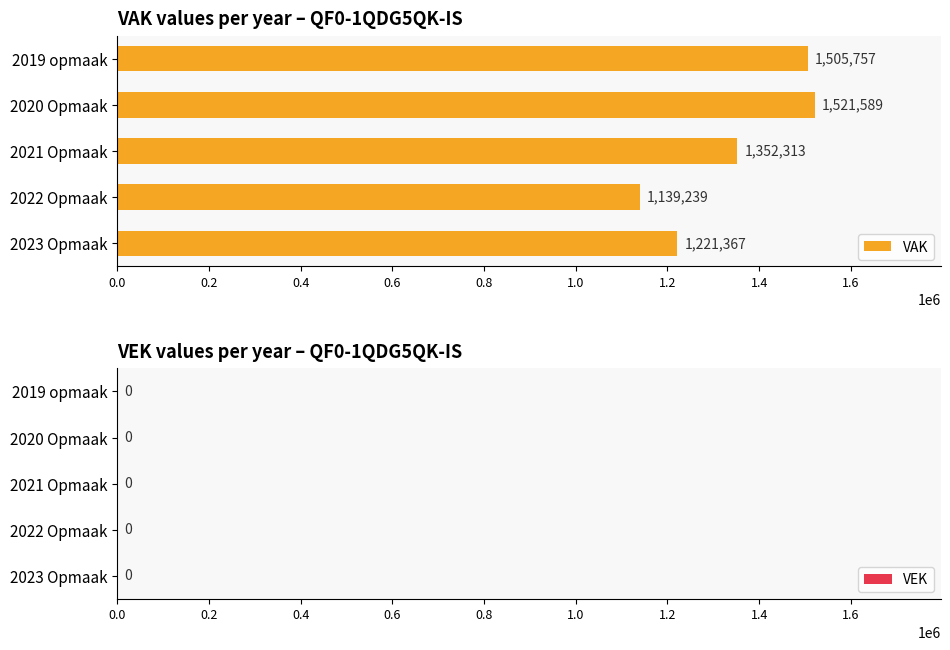

What is the sum of the values at 2020 Opmaak and 2021 Opmaak?

2873902